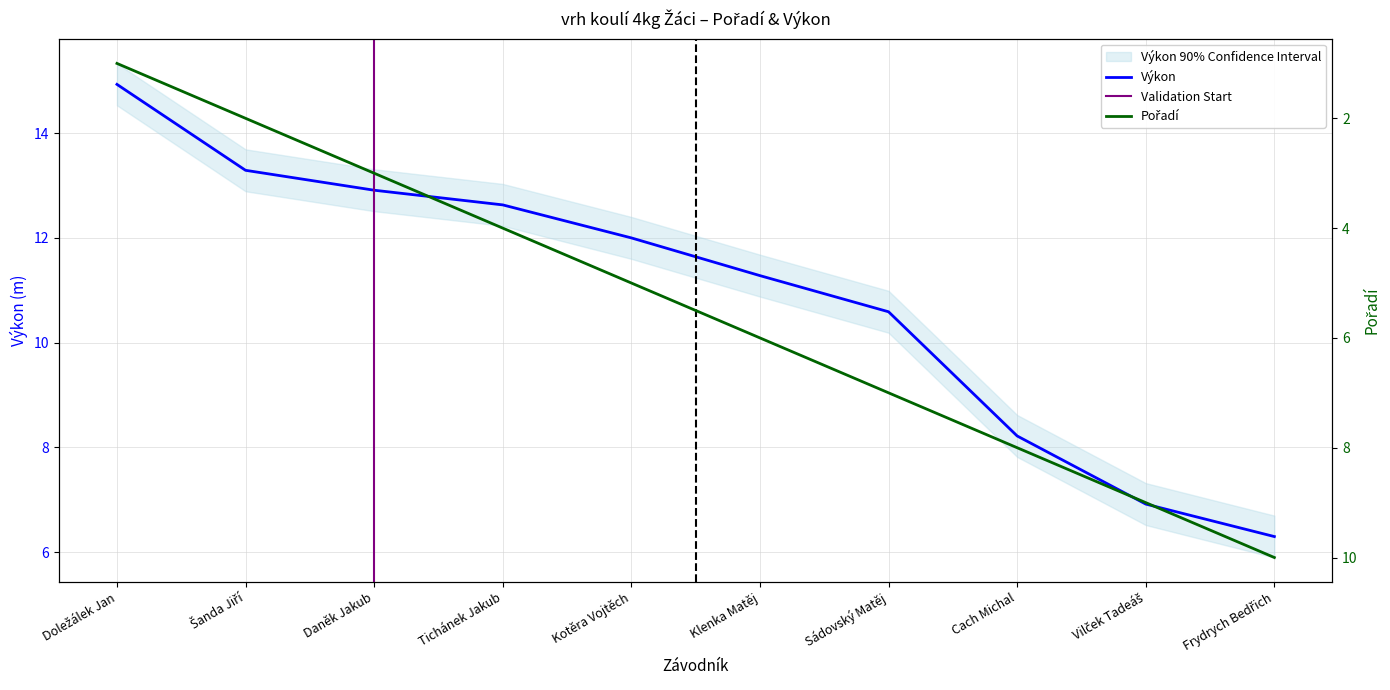

True or false: Pořadí has more than 2 interior local peaks.

False